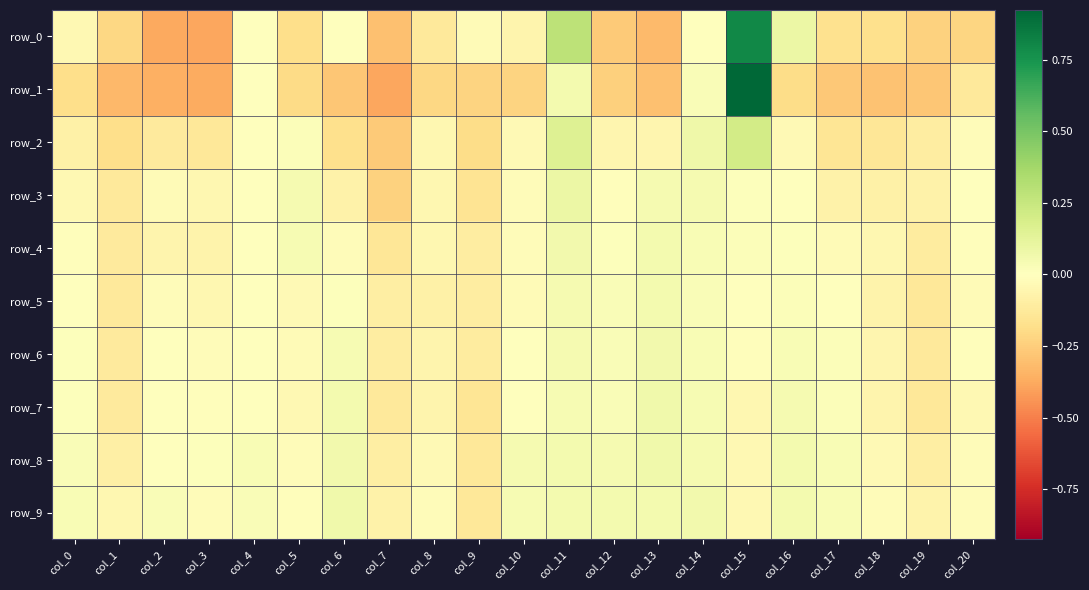

Which series has the largest total across all categories?

row_9